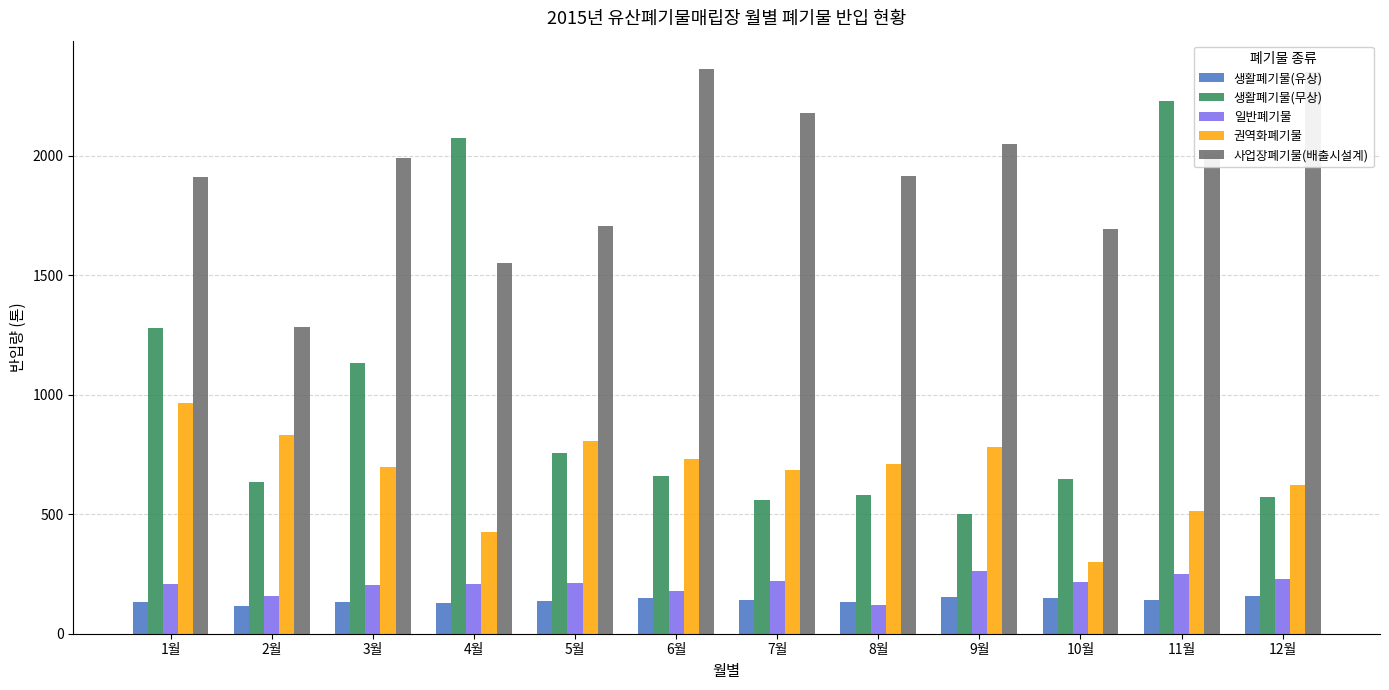

What is the total value across all series at 8월?

3458.3